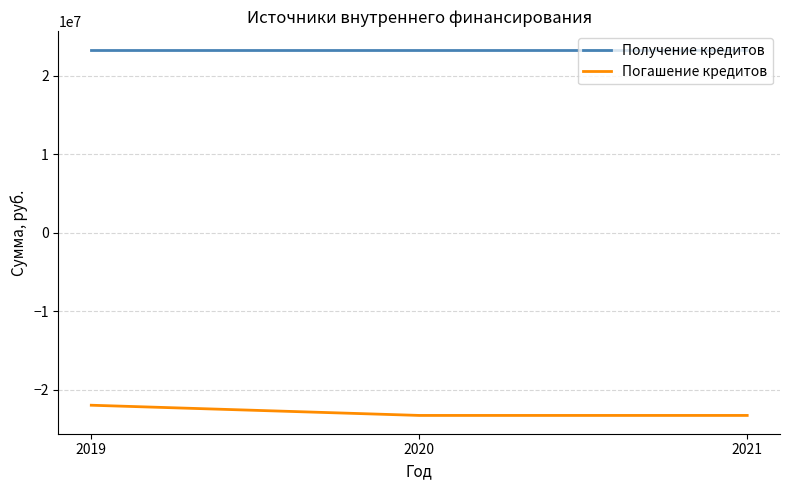

Does the chart display data point markers on the line(s)?

No